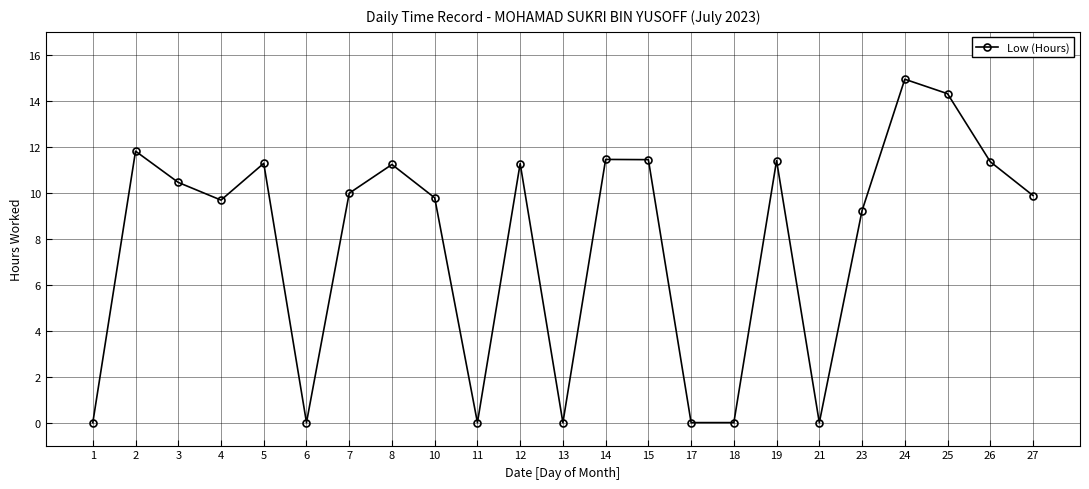

At which label is the value closest to 7?

23